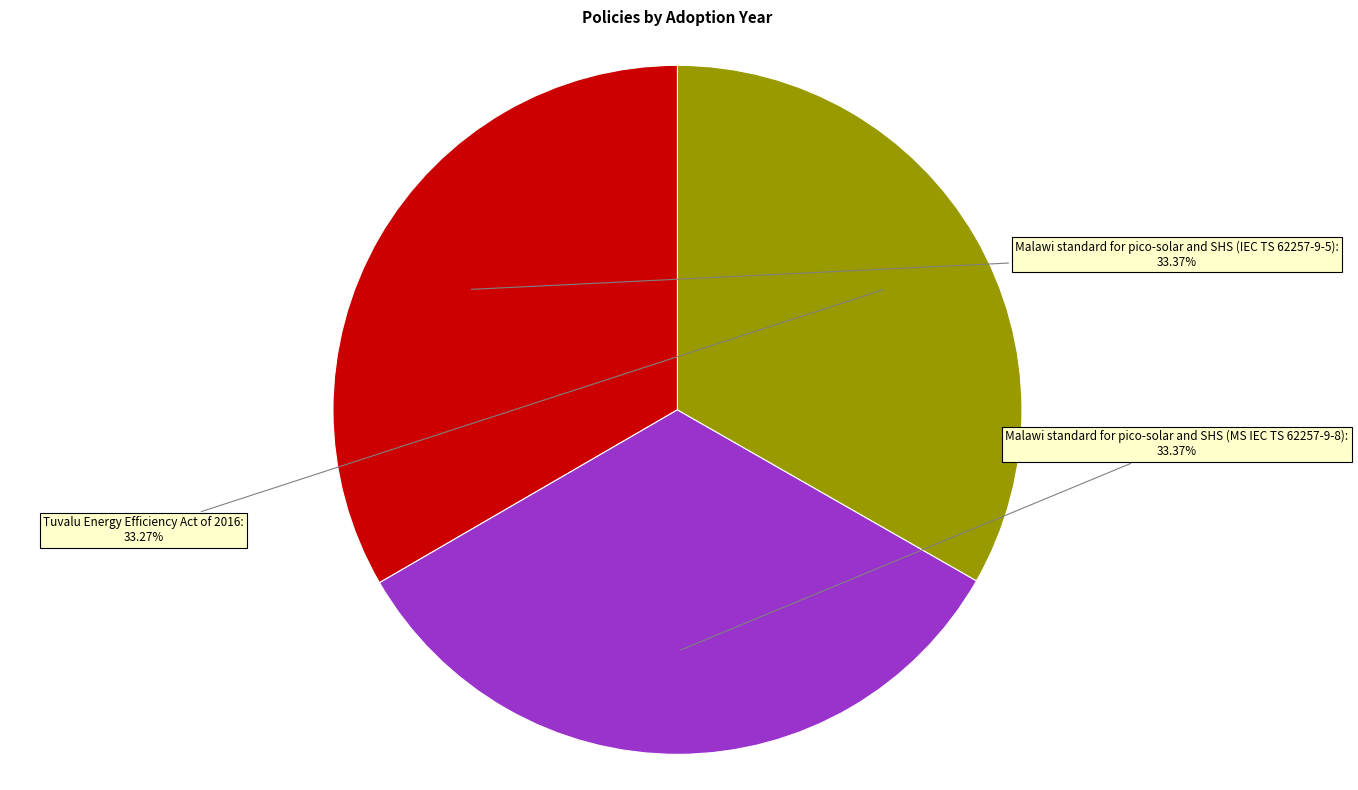

How many segments does this pie chart have?

3